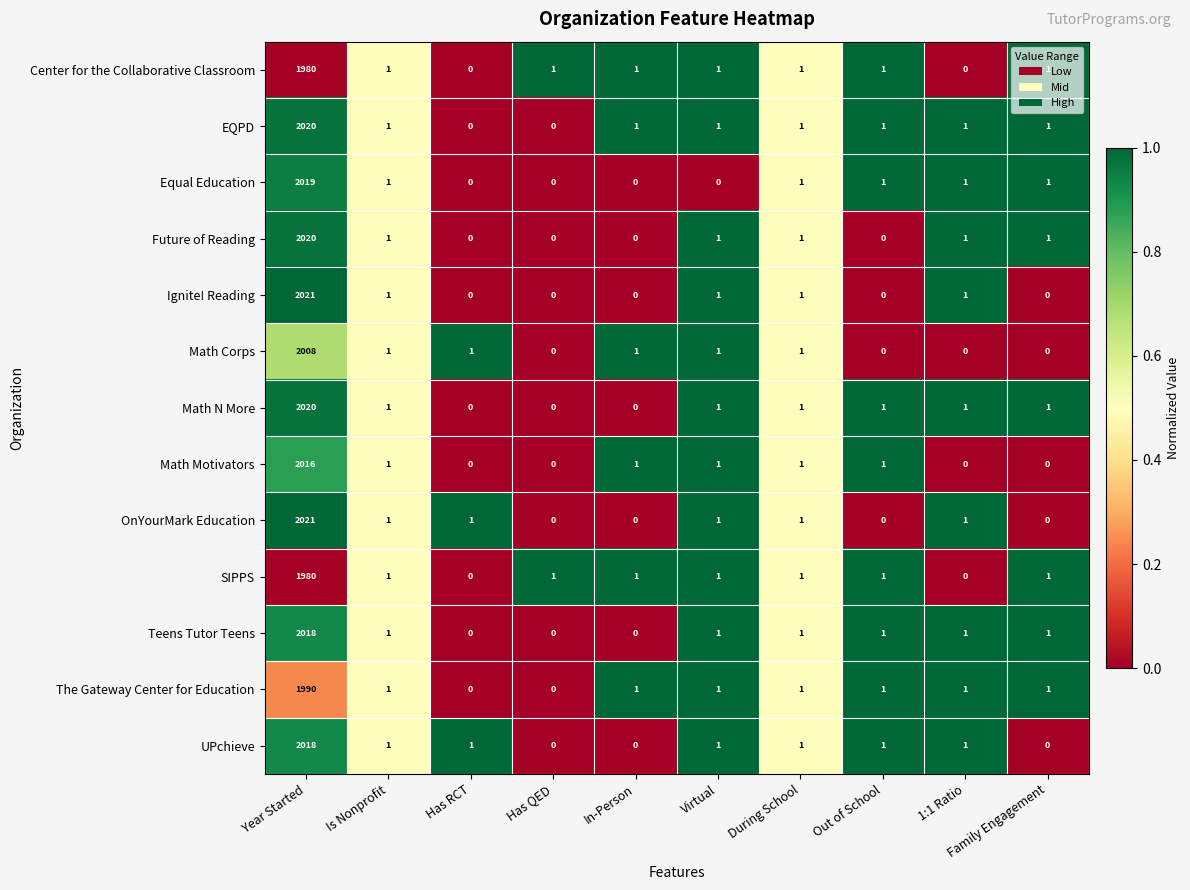

Is it true that Teens Tutor Teens equals 2 at During School?

False